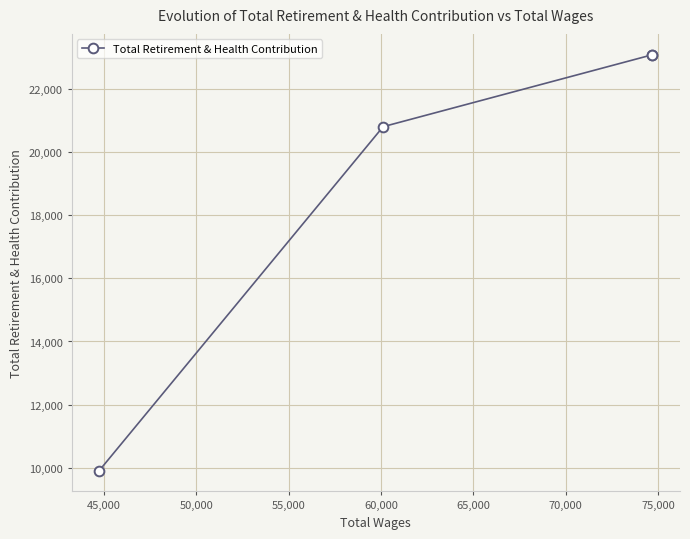

What is the difference between the second highest and second lowest values?

2272